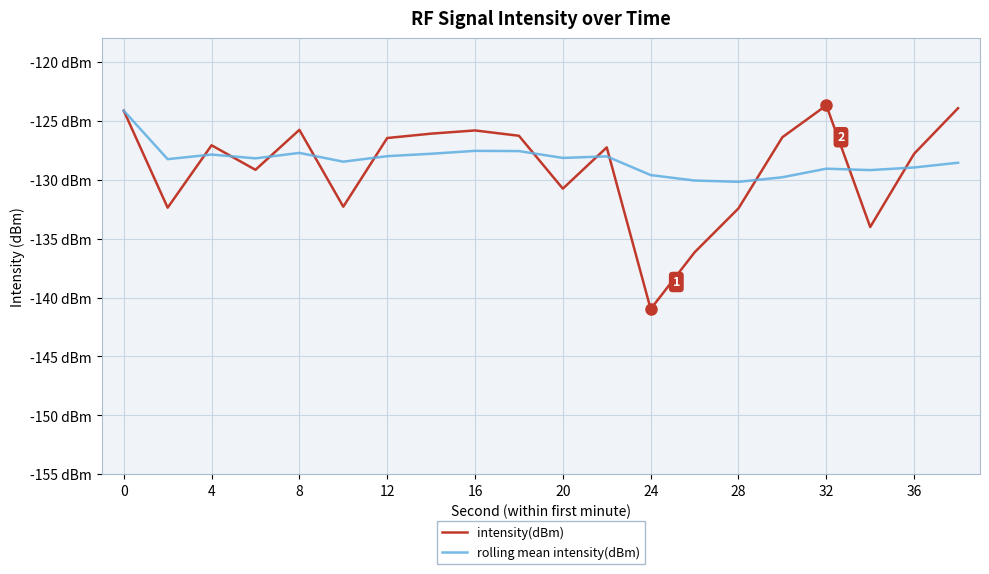

What are all the series names shown in the legend?

intensity(dBm), rolling mean intensity(dBm)